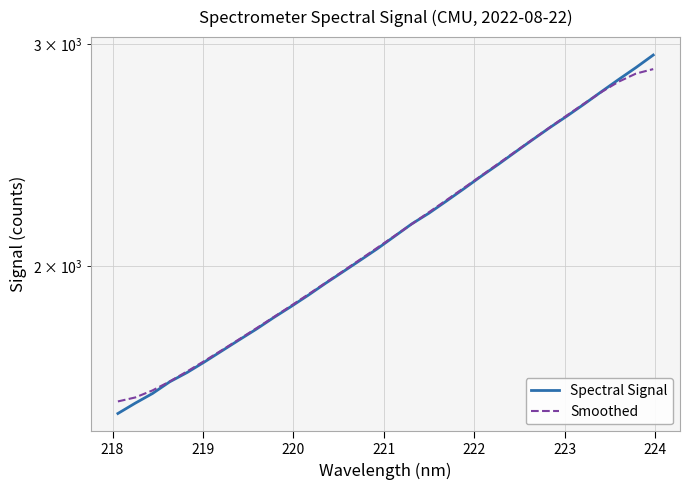

How many data points in Smoothed are above 2113?

16